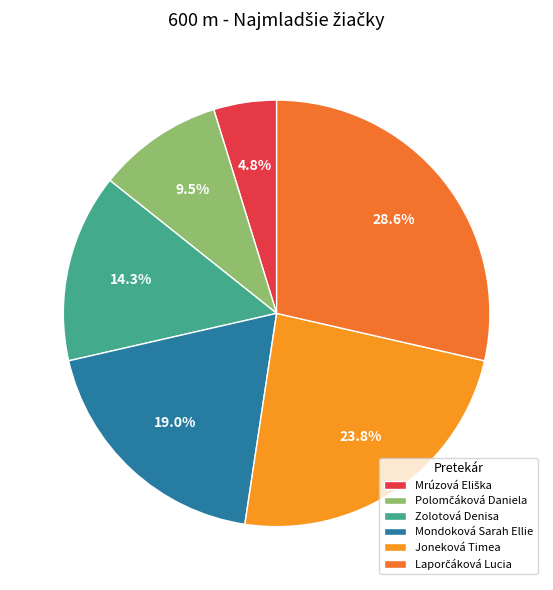

Is there any slice that represents more than half of the pie?

No